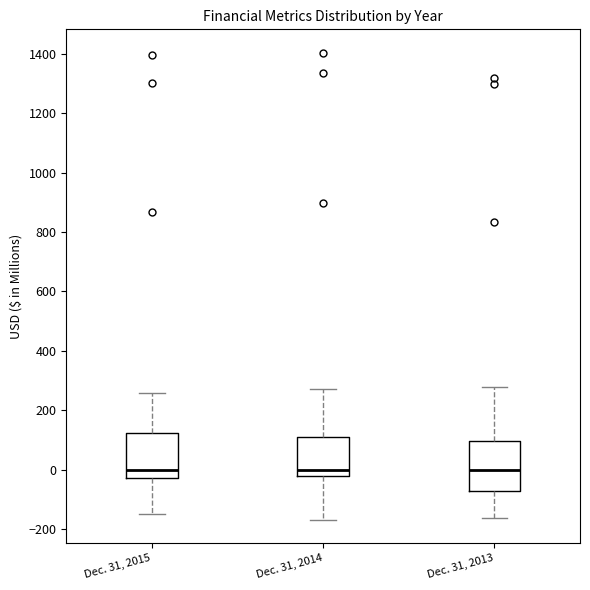

Reading left to right, transcribe this box plot: for each box, give where its median line is, the range the box spans, and where its two whiskers end, as read against the y-axis. The values are not printed on the chart, so give them approximately, as read against the axis.

Dec. 31, 2015: median 0, box -20 to 120, whiskers -140 to 260
Dec. 31, 2014: median 0, box -20 to 120, whiskers -160 to 280
Dec. 31, 2013: median 0, box -80 to 100, whiskers -160 to 280